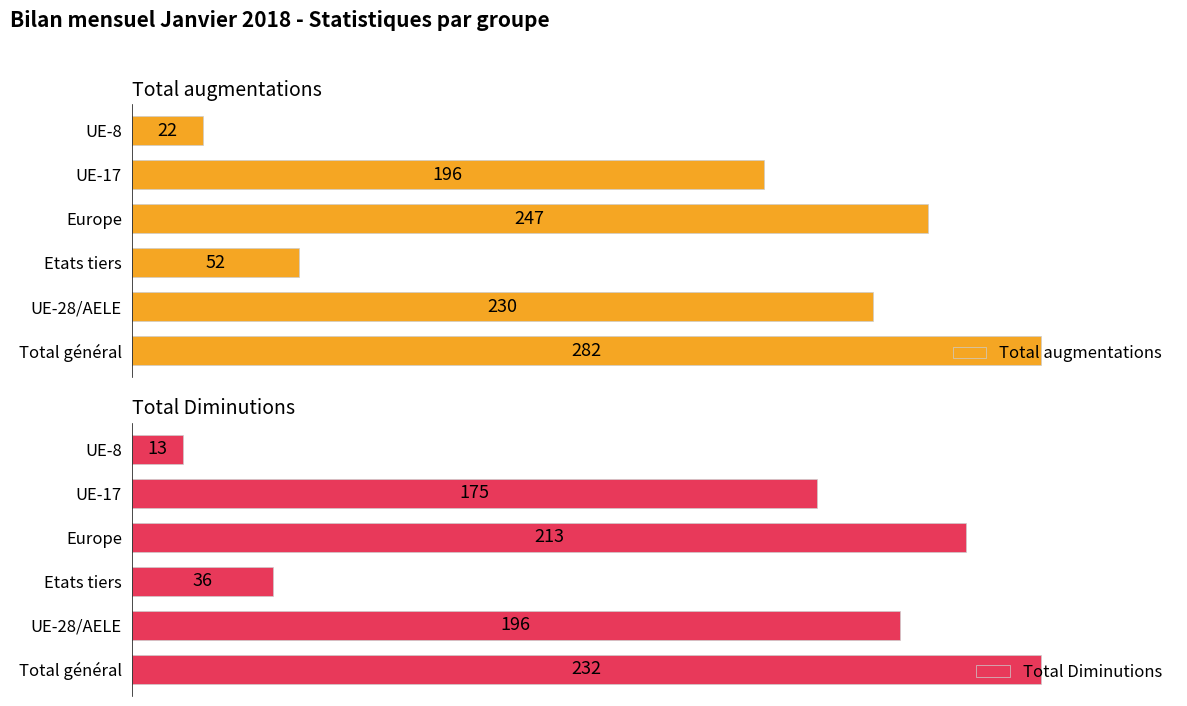

At how many categories does at least one series exceed 243?

2